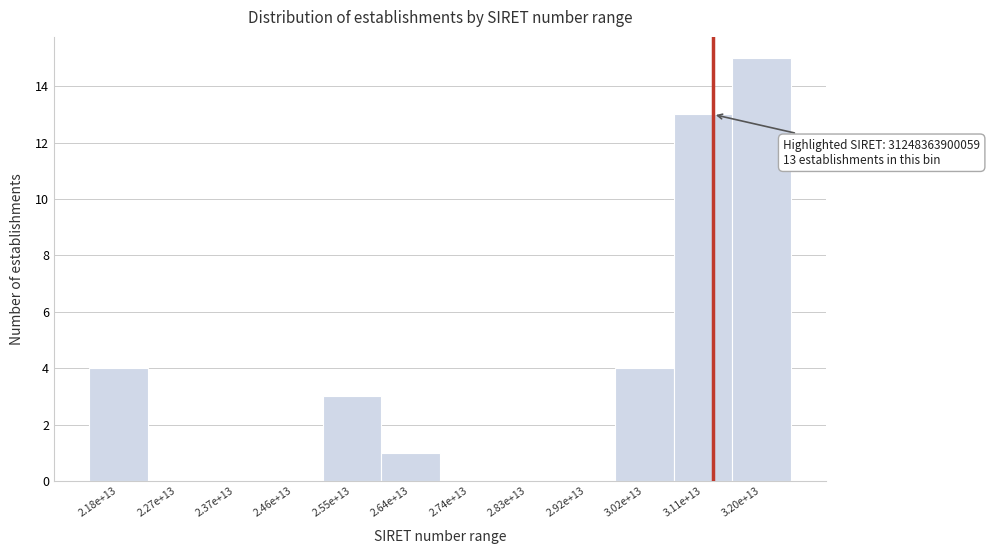

Reading right to left, extract all data points from this chart.

3.20e+13=15	3.11e+13=13	3.02e+13=4	2.92e+13=0	2.83e+13=0	2.74e+13=0	2.64e+13=1	2.55e+13=3	2.46e+13=0	2.37e+13=0	2.27e+13=0	2.18e+13=4